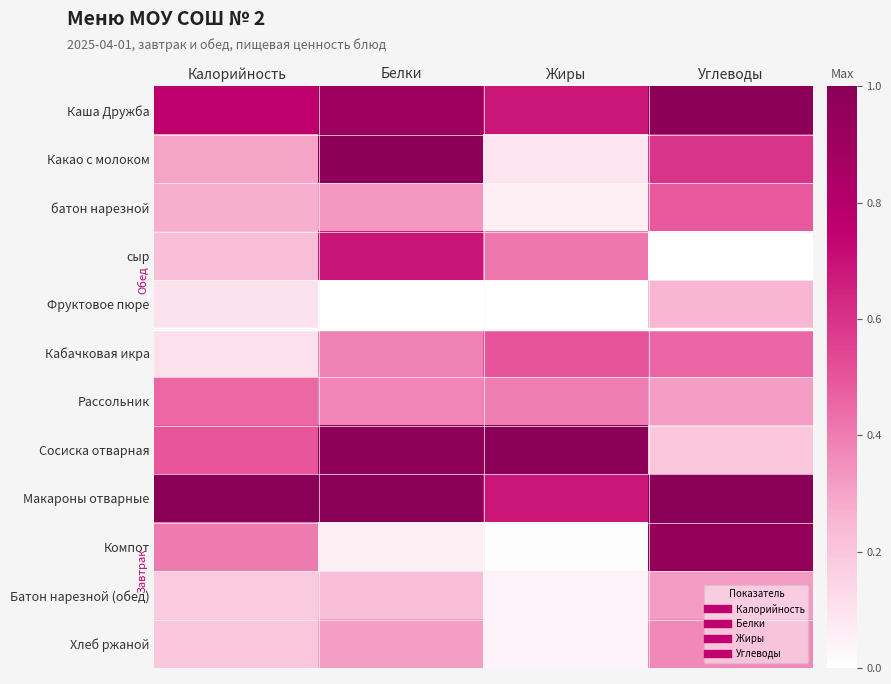

What is the maximum value shown in the chart?

1.0